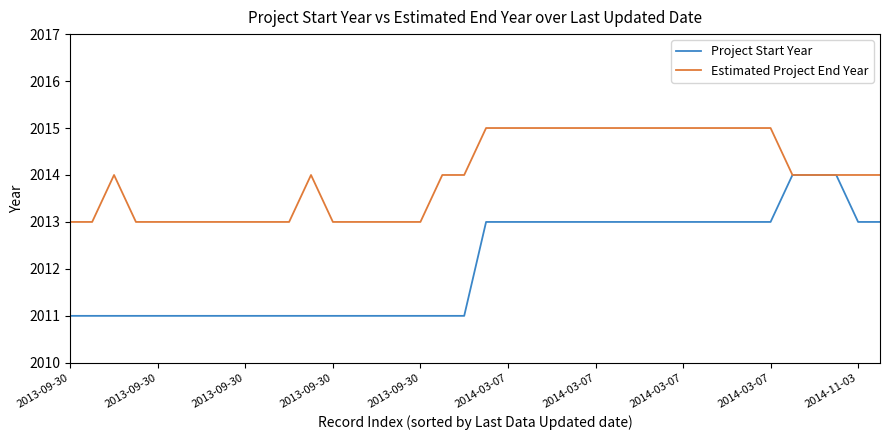

What are all the series names shown in the legend?

Project Start Year, Estimated Project End Year